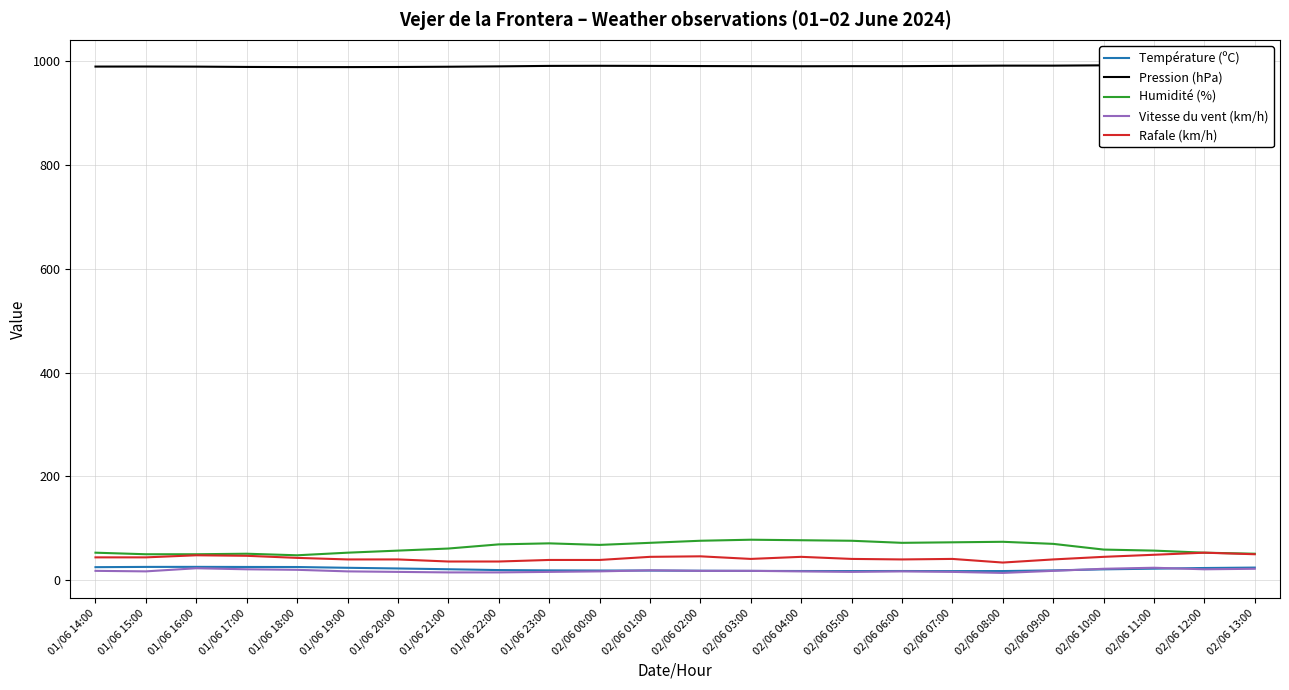

Rank the series by their maximum value, from lowest to highest.

Vitesse du vent (km/h), Température (ºC), Rafale (km/h), Humidité (%), Pression (hPa)